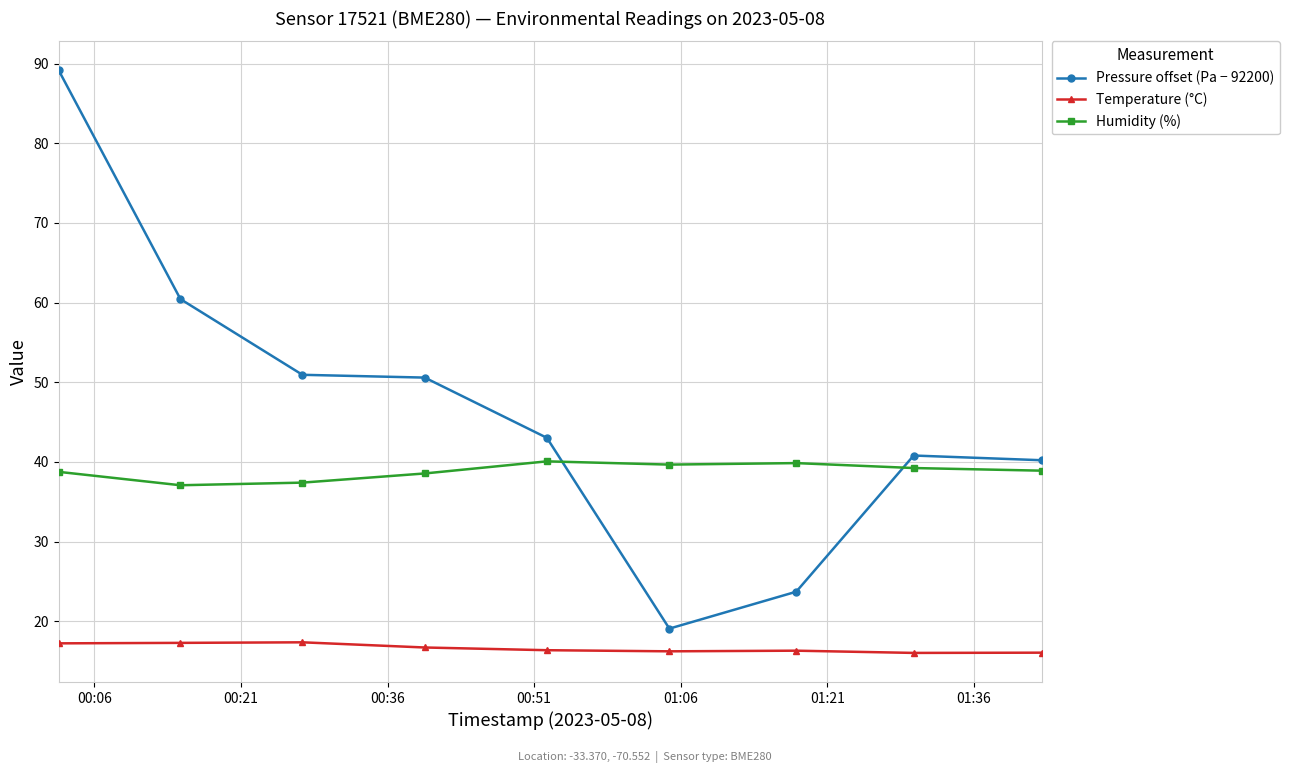

What is the minimum value shown in the chart?

16.0